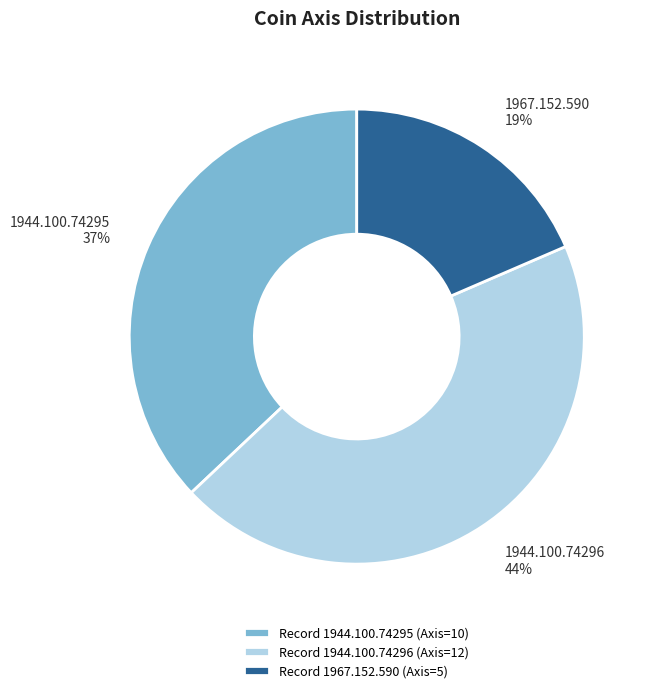

Approximately how many times larger is the value at 1944.100.74295 compared to 1944.100.74296?

0.8